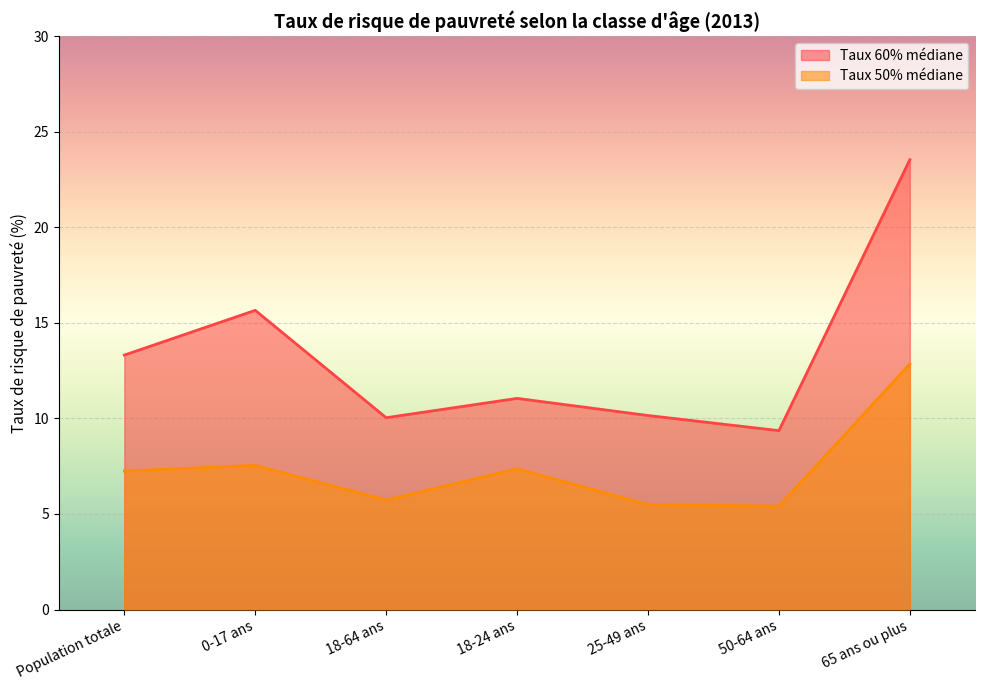

What is the sum of the Taux 50% médiane values at 25-49 ans and 18-64 ans?

11.2